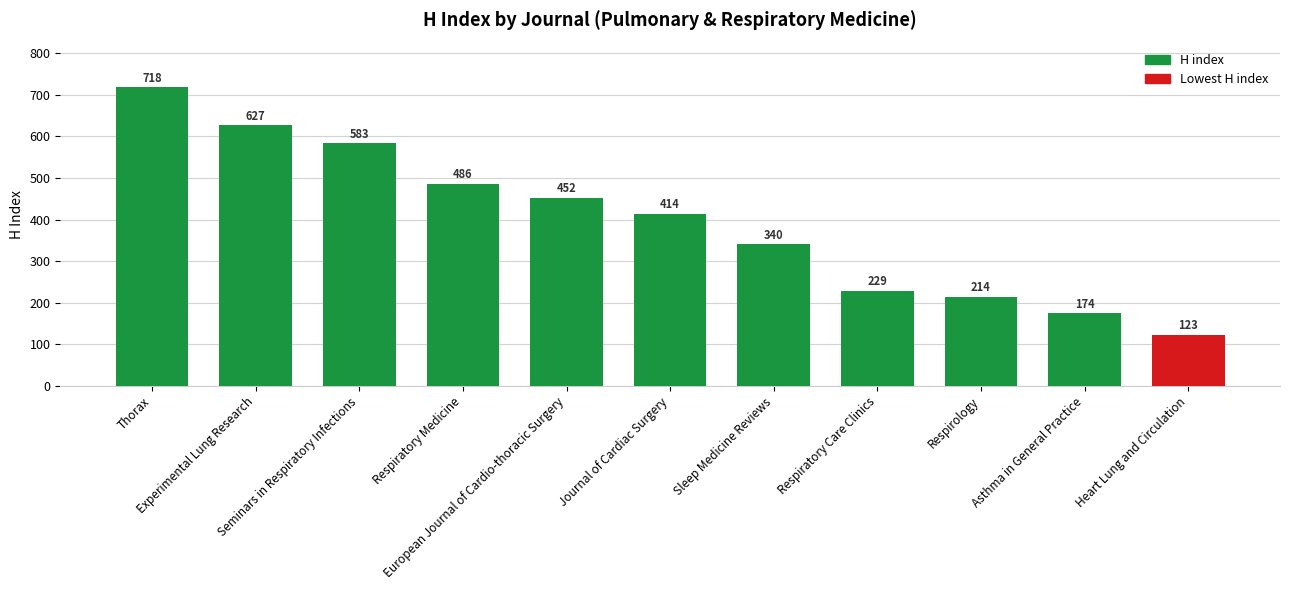

Reading right to left, list all the values displayed in this chart.

Heart Lung and Circulation=123	Asthma in General Practice=174	Respirology=214	Respiratory Care Clinics=229	Sleep Medicine Reviews=340	Journal of Cardiac Surgery=414	European Journal of Cardio-thoracic Surgery=452	Respiratory Medicine=486	Seminars in Respiratory Infections=583	Experimental Lung Research=627	Thorax=718